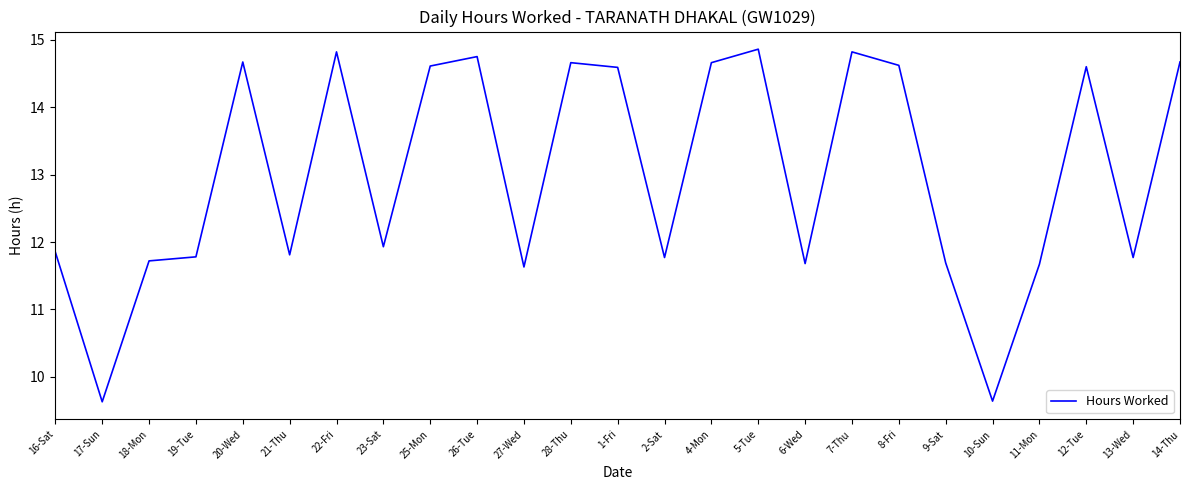

How many interior local peaks (higher than both neighbors) does the data have?

7